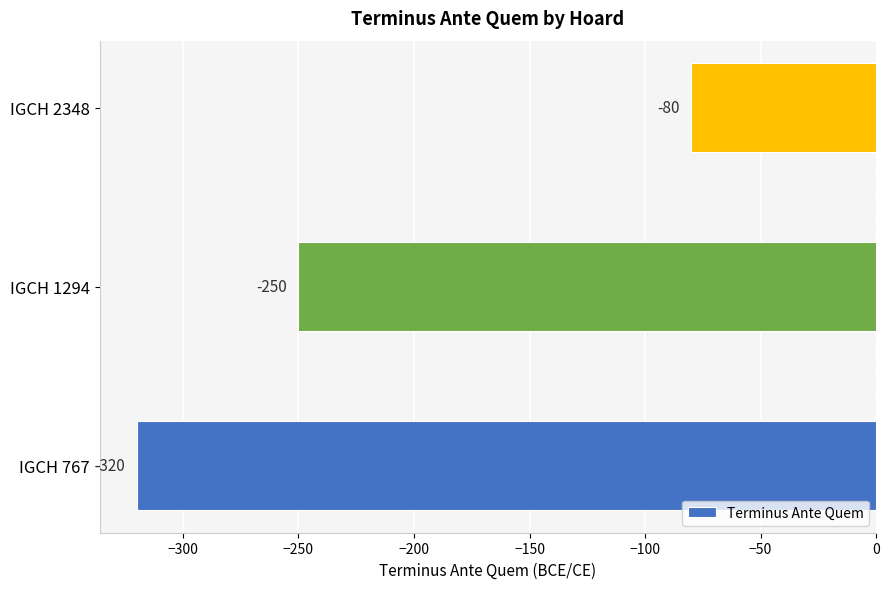

Is it true that the value at IGCH 1294 is -250?

True